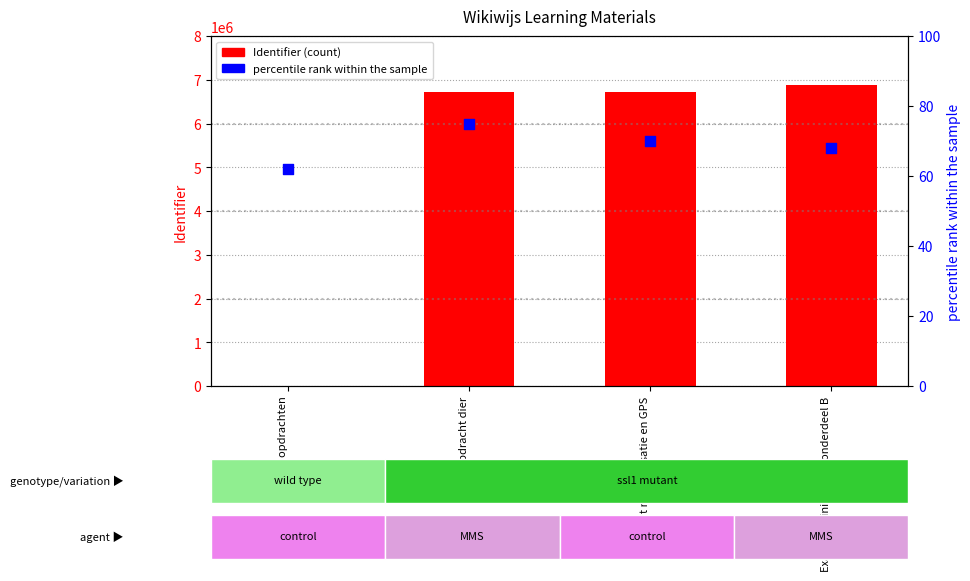

Is the value of Identifier at Opdracht dier greater than the value of percentile rank within the sample at Diverse opdrachten?

Yes